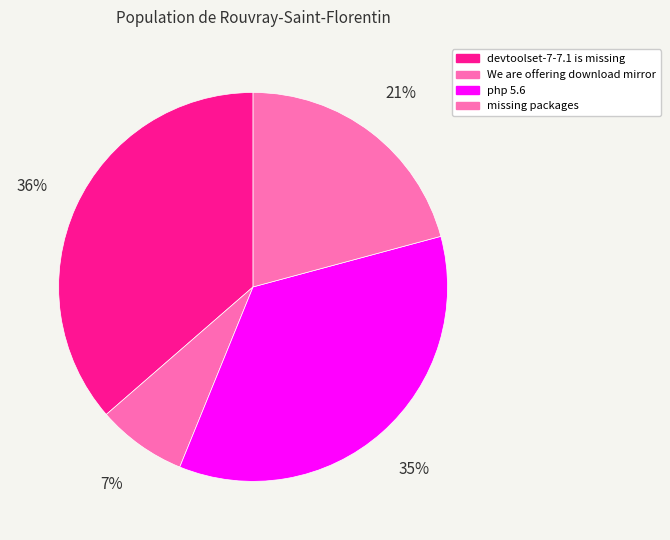

Count the number of slices in the pie.

4